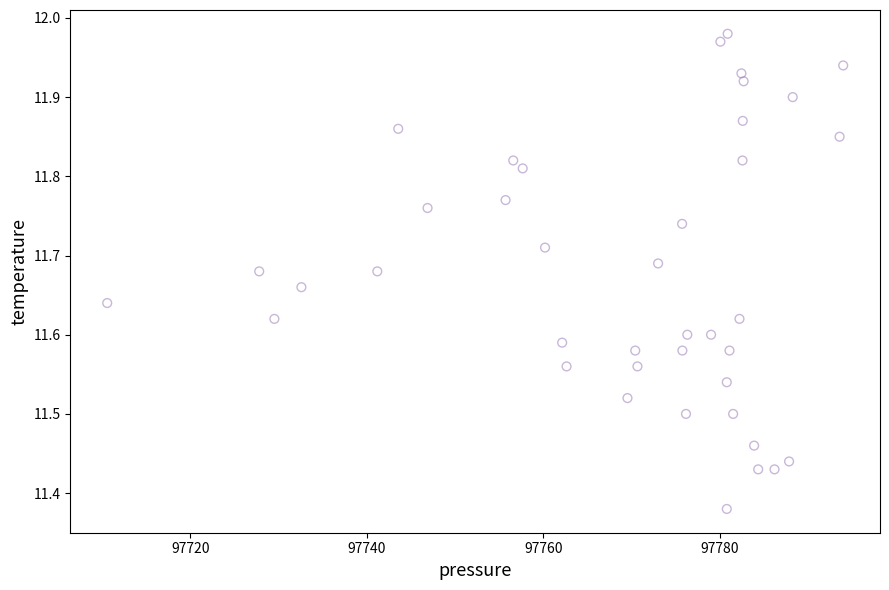

How many data points are displayed?

40